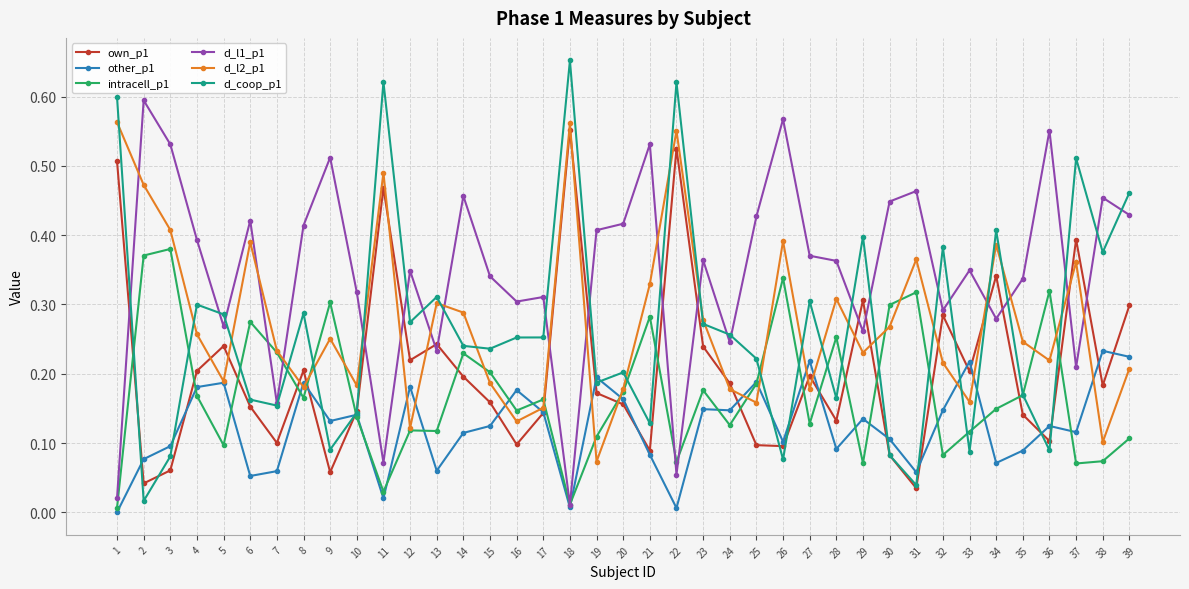

Between 3 and 5, which series saw the biggest shift?

intracell_p1